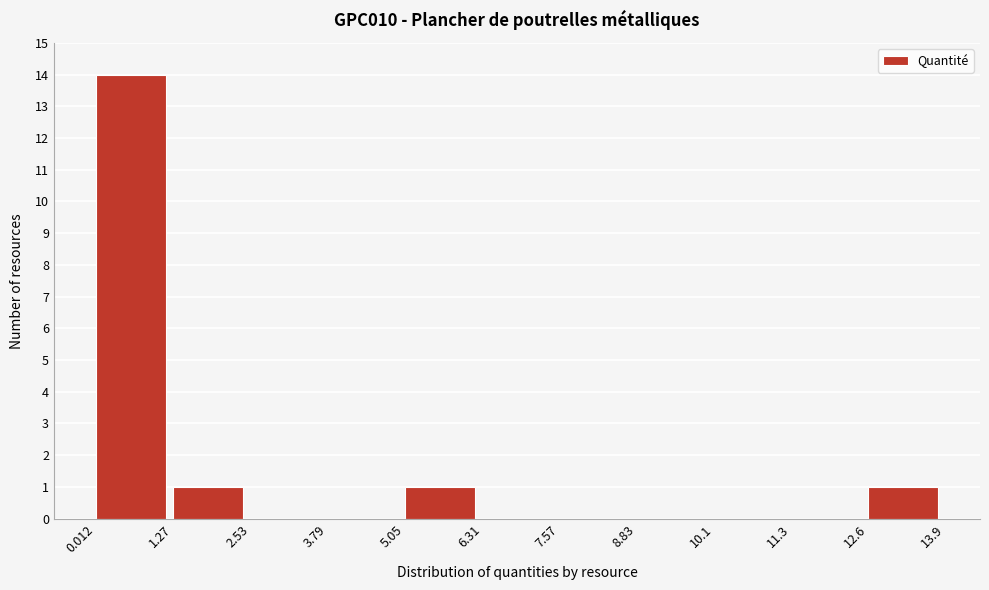

Reading left to right, list every bar in this chart as the range it spans on the x-axis followed by its height. The values are not printed on the chart, so give them approximately, as read against the axis.

0.012 to 1.27: 14
1.27 to 2.53: 1
2.53 to 3.79: 0
3.79 to 5.05: 0
5.05 to 6.31: 1
6.31 to 7.57: 0
7.57 to 8.83: 0
8.83 to 10.1: 0
10.1 to 11.3: 0
11.3 to 12.6: 0
12.6 to 13.9: 1